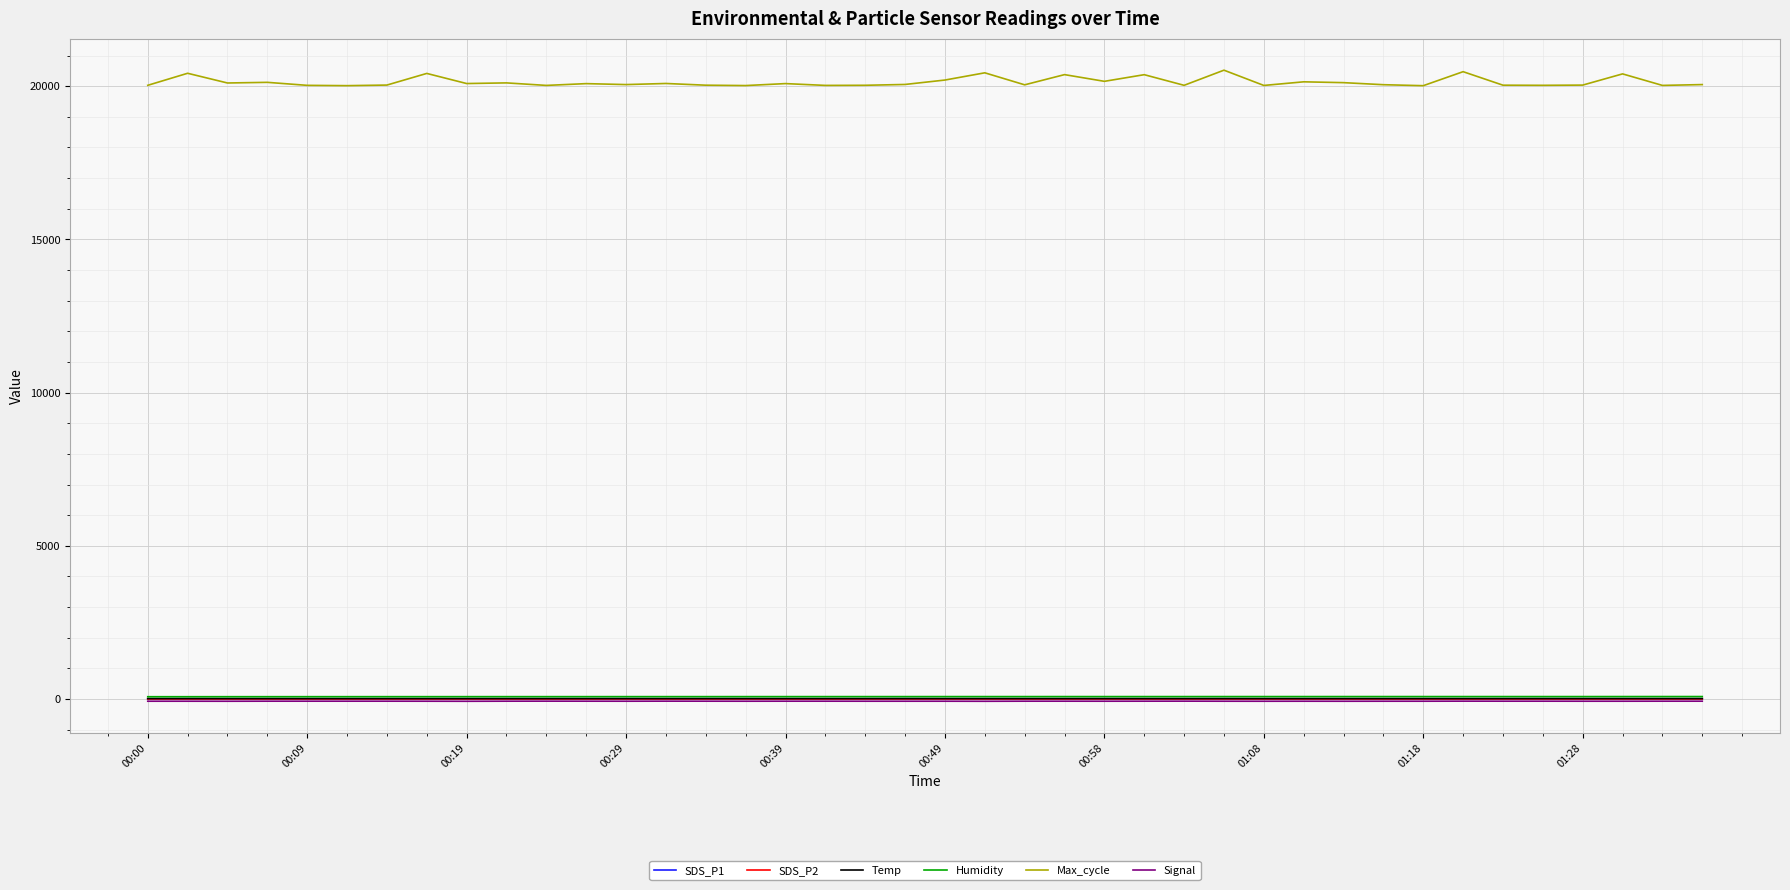

True or false: Max_cycle and Signal cross at least once.

False